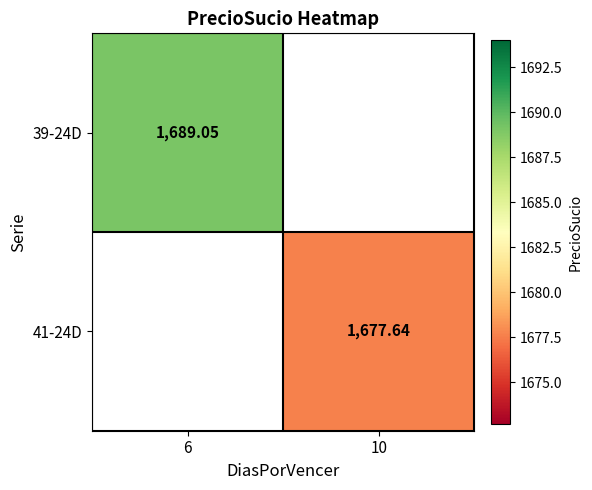

Is the value of 41-24D at 10 greater than the value of 39-24D at 6?

No